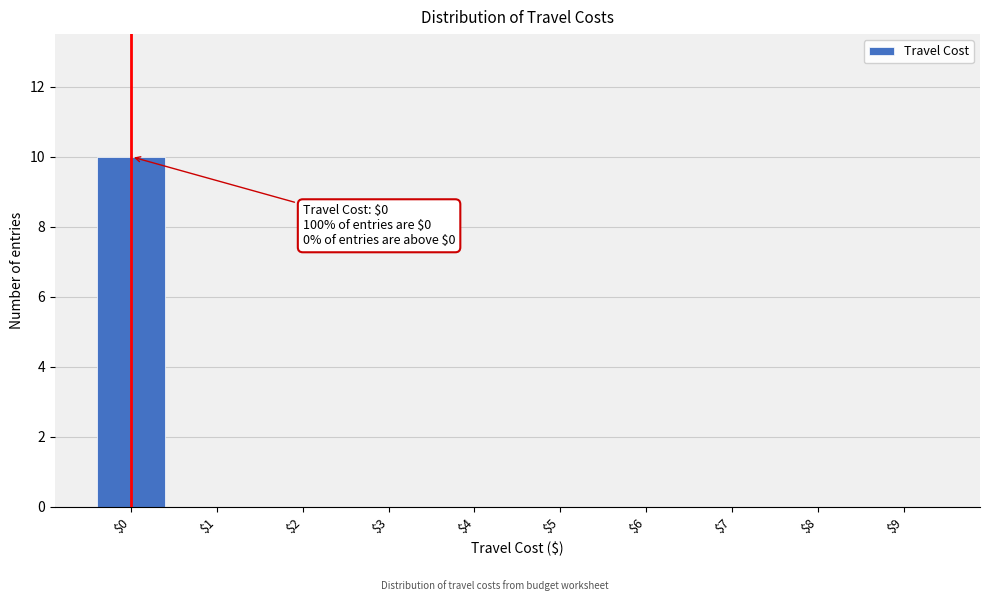

At which category does the chart reach its peak across all series?

$0